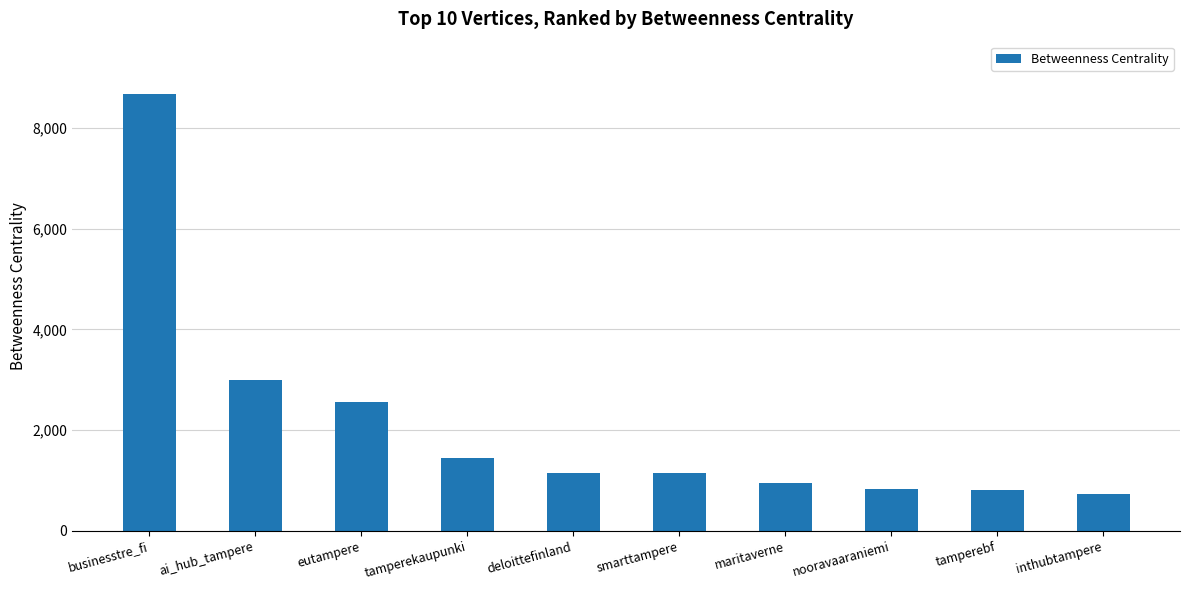

What is the difference between the maximum and minimum values?

7955.1